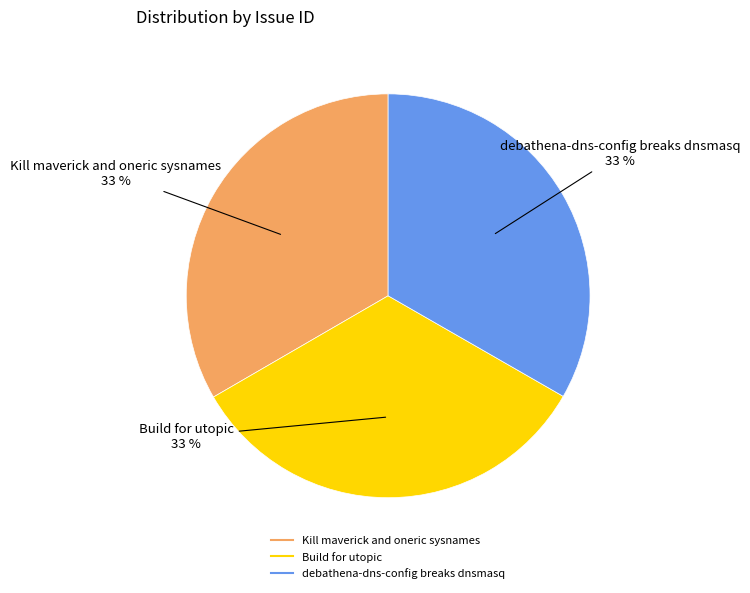

True or false: Build for utopic accounts for 46% of the total.

False